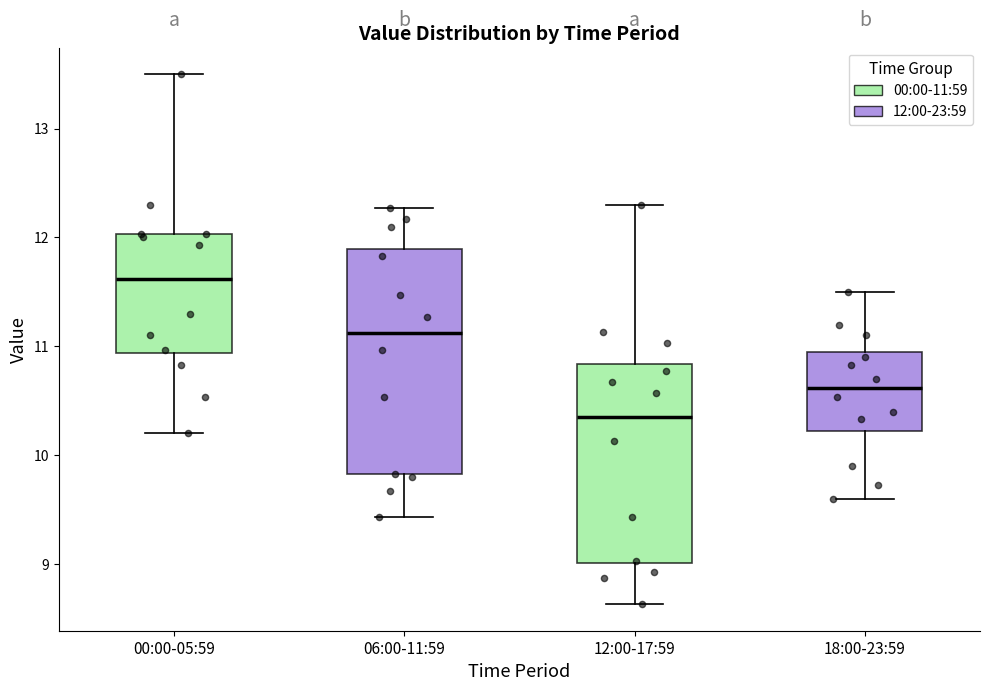

Where is the lower edge of the box for 12:00-17:59 on the y-axis? The values are not printed on the chart, so give them approximately, as read against the axis.

9.0